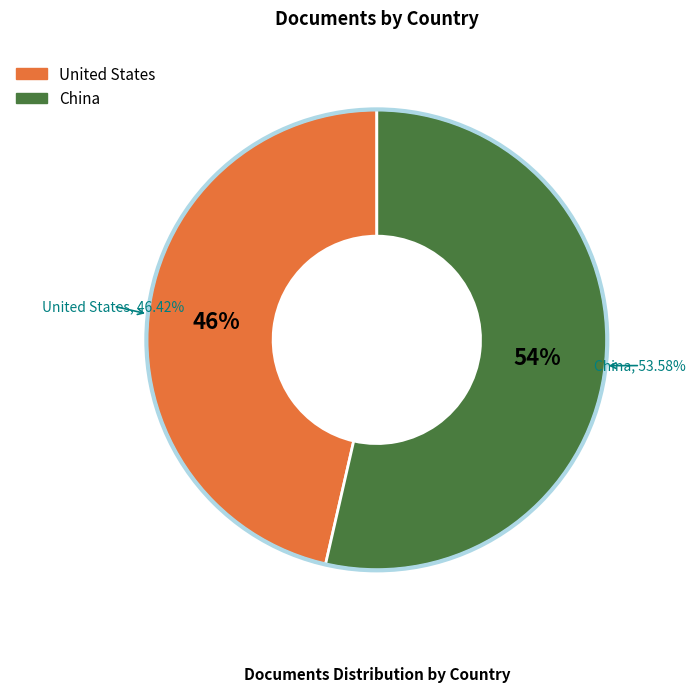

To the nearest percent, what is the combined percentage of United States and China?

100%